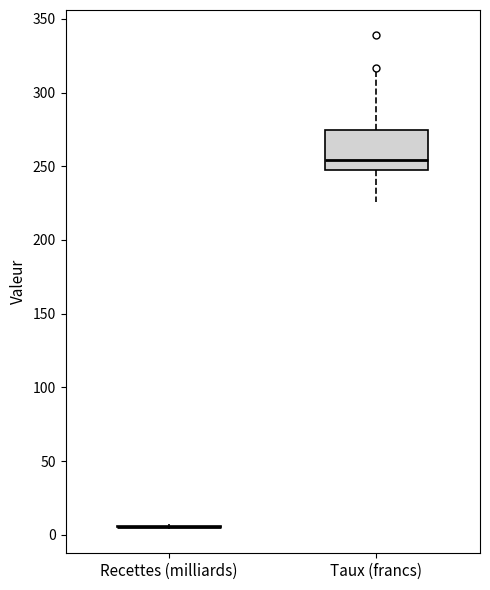

Reading left to right, read every box against the y-axis: the position of its median line, the range the box covers, and the ends of its whiskers. The values are not printed on the chart, so give them approximately, as read against the axis.

Recettes (milliards): box collapsed to a line at 5, whiskers 5 to 5
Taux (francs): median 255, box 245 to 275, whiskers 225 to 315